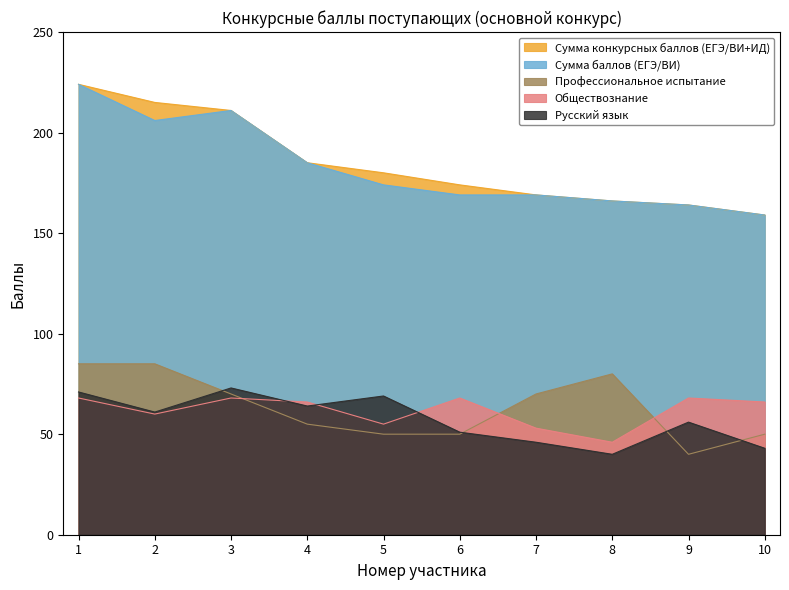

Is it true that Русский язык equals 105 at 4?

False